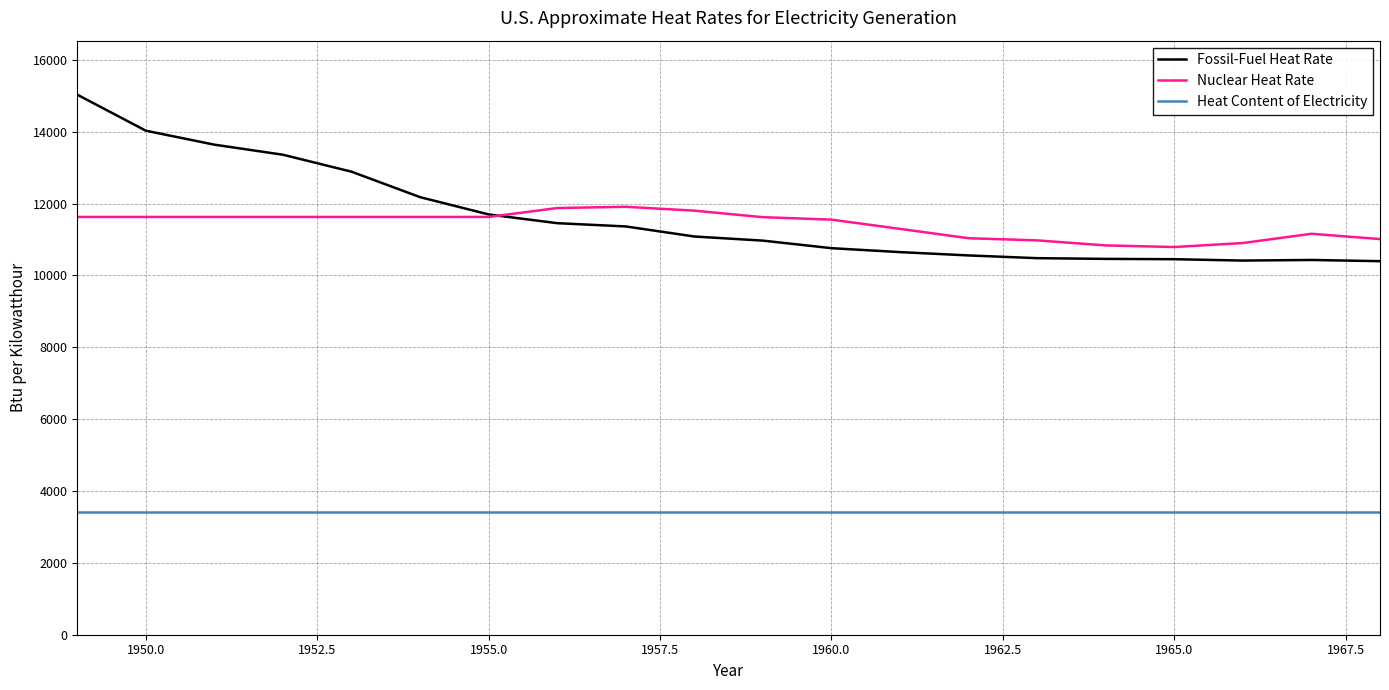

Rank the series by their maximum value, from highest to lowest.

Fossil-Fuel Heat Rate, Nuclear Heat Rate, Heat Content of Electricity